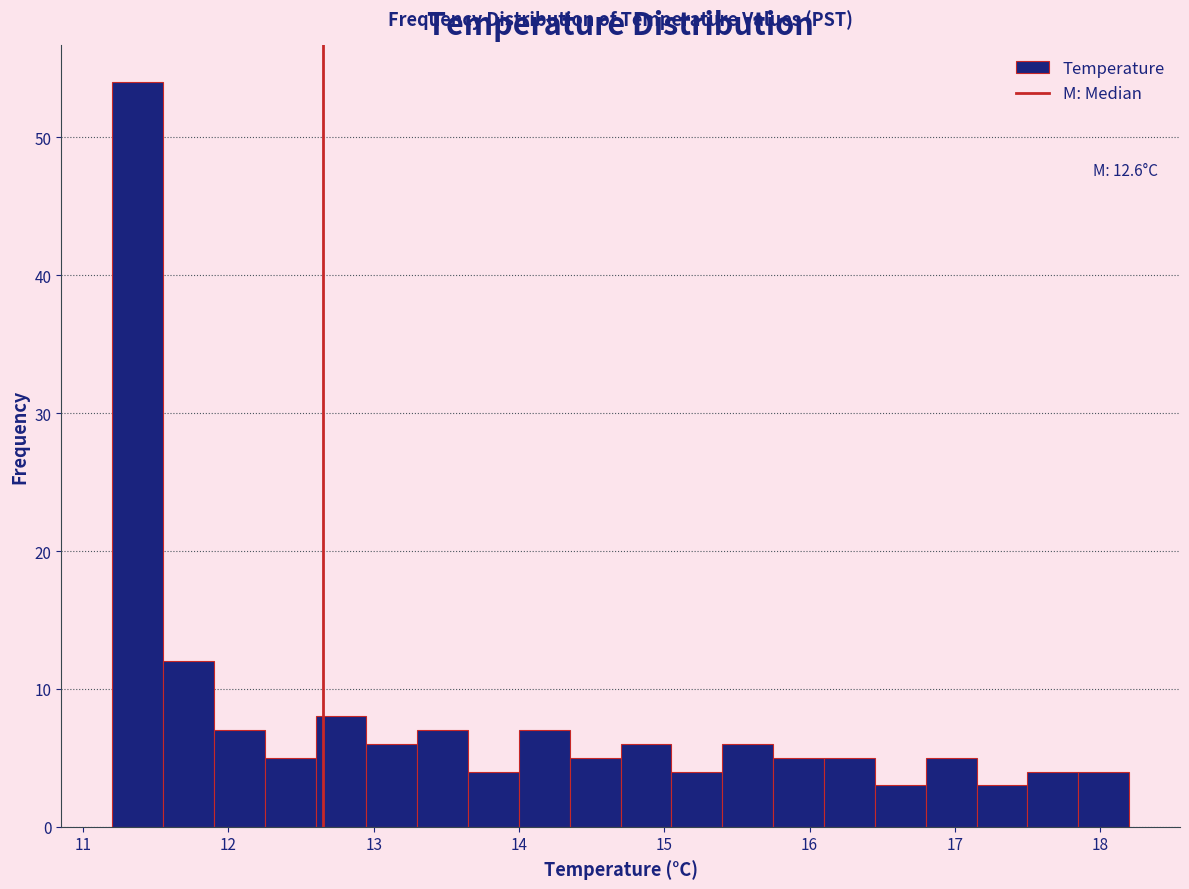

Around what value on the x-axis is the tallest bar? Give the approximate position of its centre, as read against the axis.

11.4